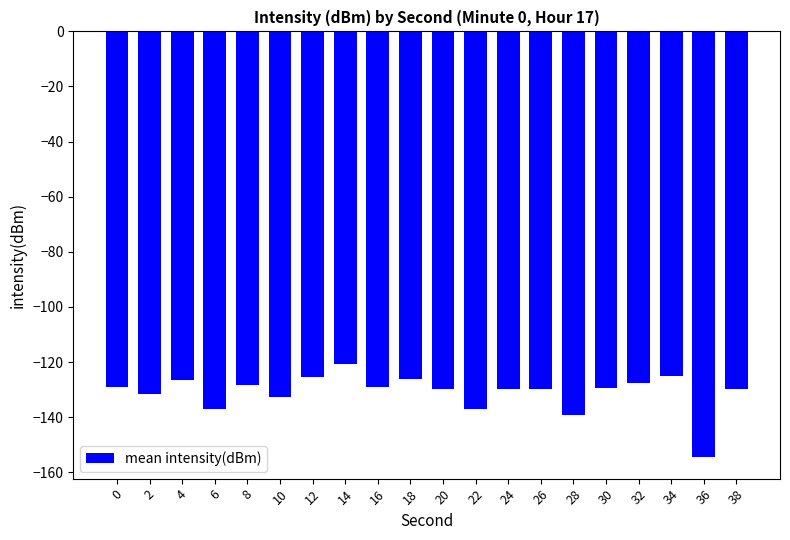

What is the change in value from 12 to 24?

-4.4